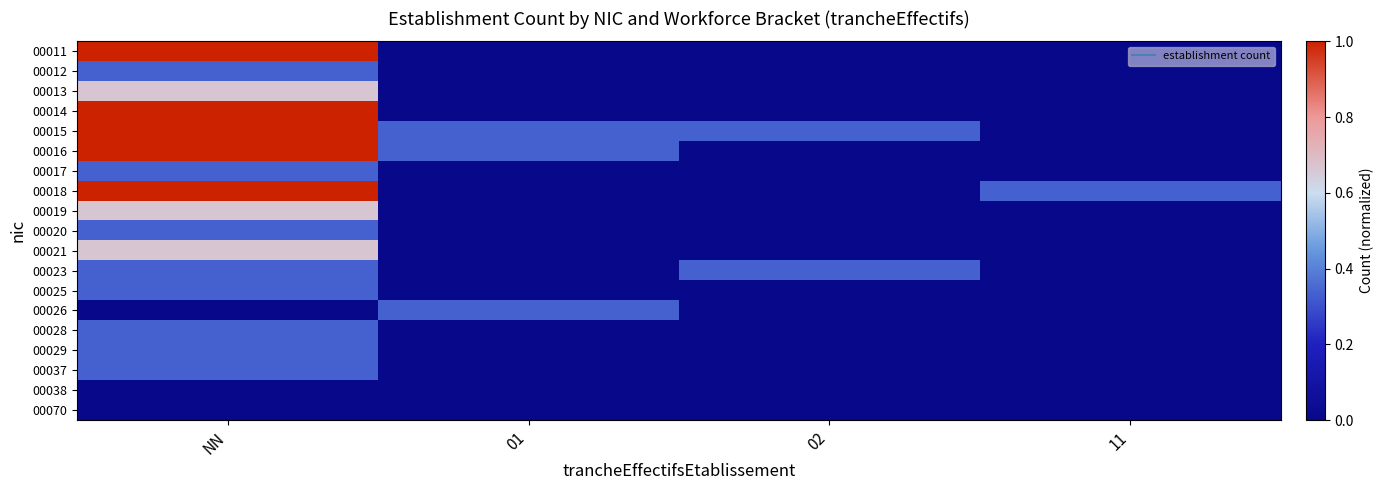

Reading right to left, transcribe all the data shown in this chart.

00011: 11=0.0	02=0.0	01=0.0	NN=1.0
00012: 11=0.0	02=0.0	01=0.0	NN=0.3
00013: 11=0.0	02=0.0	01=0.0	NN=0.7
00014: 11=0.0	02=0.0	01=0.0	NN=1.0
00015: 11=0.0	02=0.3	01=0.3	NN=1.0
00016: 11=0.0	02=0.0	01=0.3	NN=1.0
00017: 11=0.0	02=0.0	01=0.0	NN=0.3
00018: 11=0.3	02=0.0	01=0.0	NN=1.0
00019: 11=0.0	02=0.0	01=0.0	NN=0.7
00020: 11=0.0	02=0.0	01=0.0	NN=0.3
00021: 11=0.0	02=0.0	01=0.0	NN=0.7
00023: 11=0.0	02=0.3	01=0.0	NN=0.3
00025: 11=0.0	02=0.0	01=0.0	NN=0.3
00026: 11=0.0	02=0.0	01=0.3	NN=0.0
00028: 11=0.0	02=0.0	01=0.0	NN=0.3
00029: 11=0.0	02=0.0	01=0.0	NN=0.3
00037: 11=0.0	02=0.0	01=0.0	NN=0.3
00038: 11=0.0	02=0.0	01=0.0	NN=0.0
00070: 11=0.0	02=0.0	01=0.0	NN=0.0